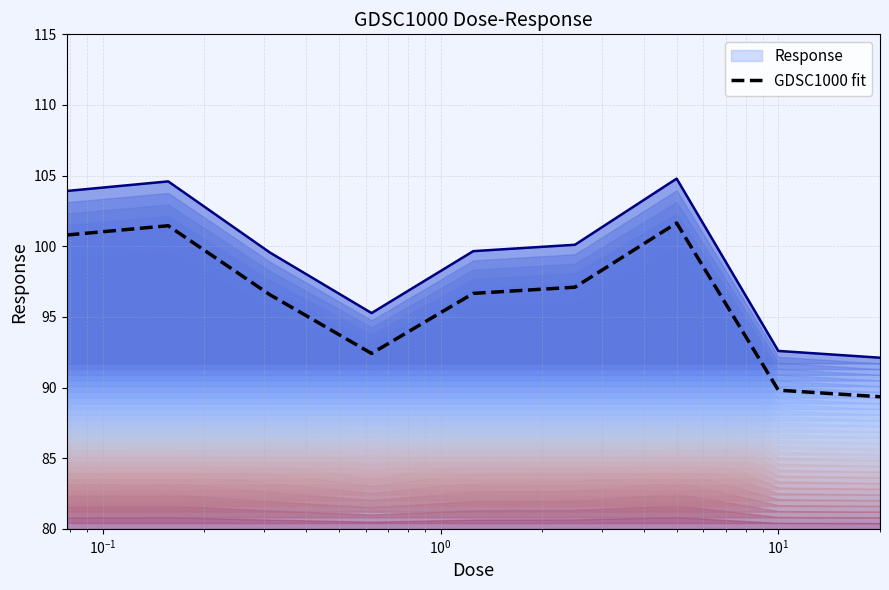

What is the maximum value shown in the chart?

101.6